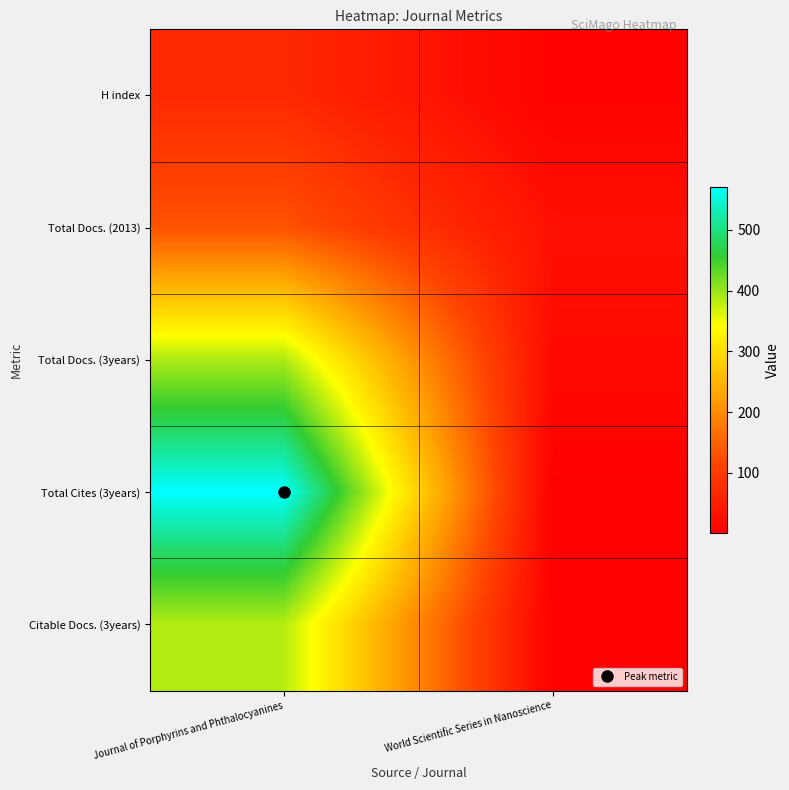

At how many categories does at least one series exceed 231?

1